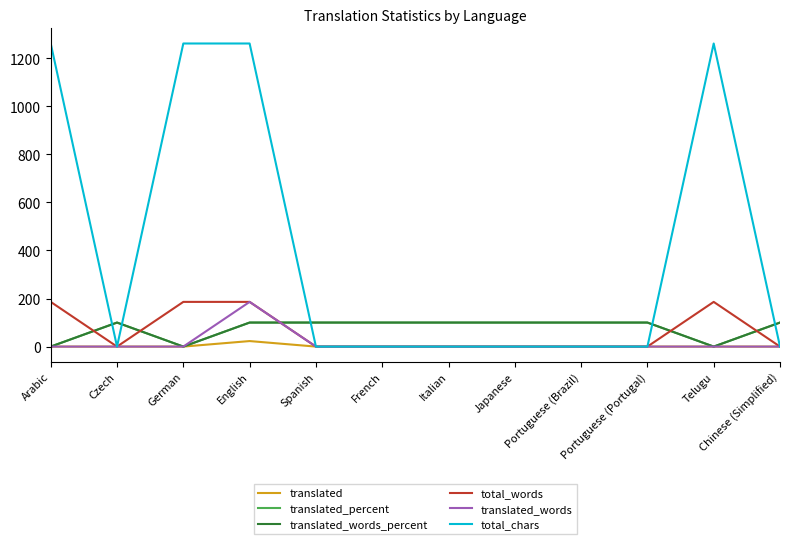

Does the chart have visible grid lines?

No